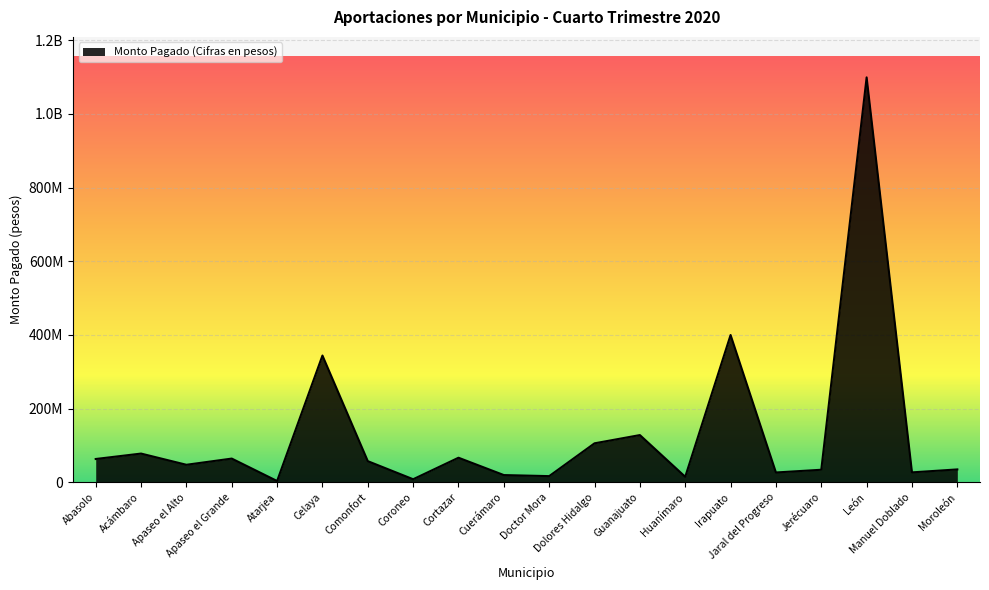

Reading left to right, what are all the values shown in this chart?

63335619	78047108	47649630	64459776	3569459	344071327	57476083	8400201	66795795	19712768	16858175	105881647	128243666	15061613	399784954	26737530	34144435	1098837845	27029880	35066035